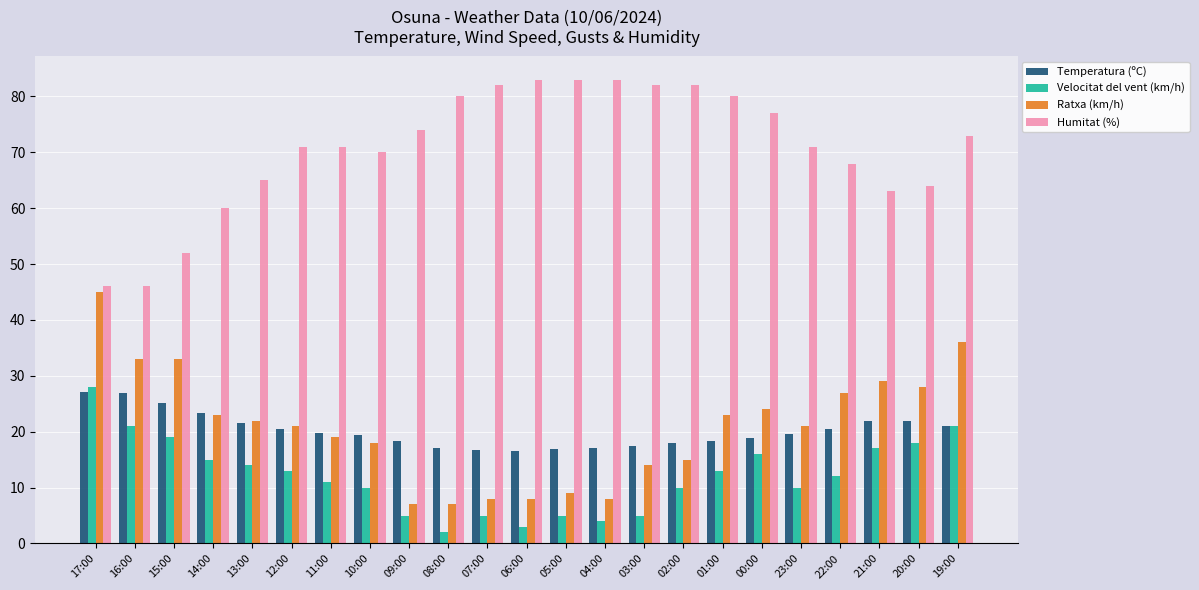

The Velocitat del vent (km/h) series shows 28.0 at 00:00. True or false?

False